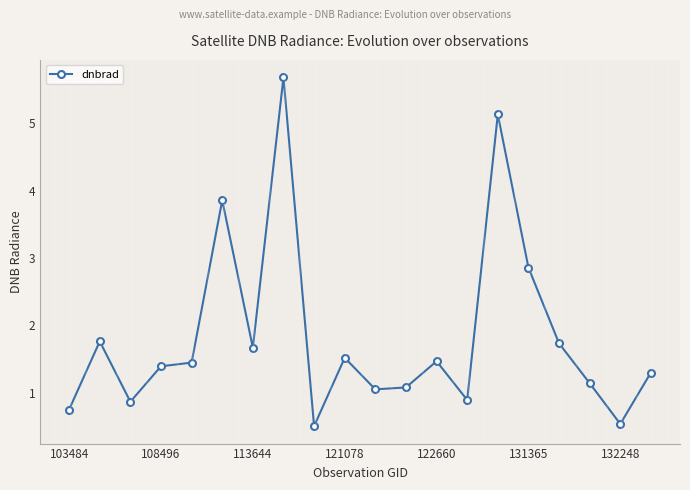

What is the maximum value shown in the chart?

5.7